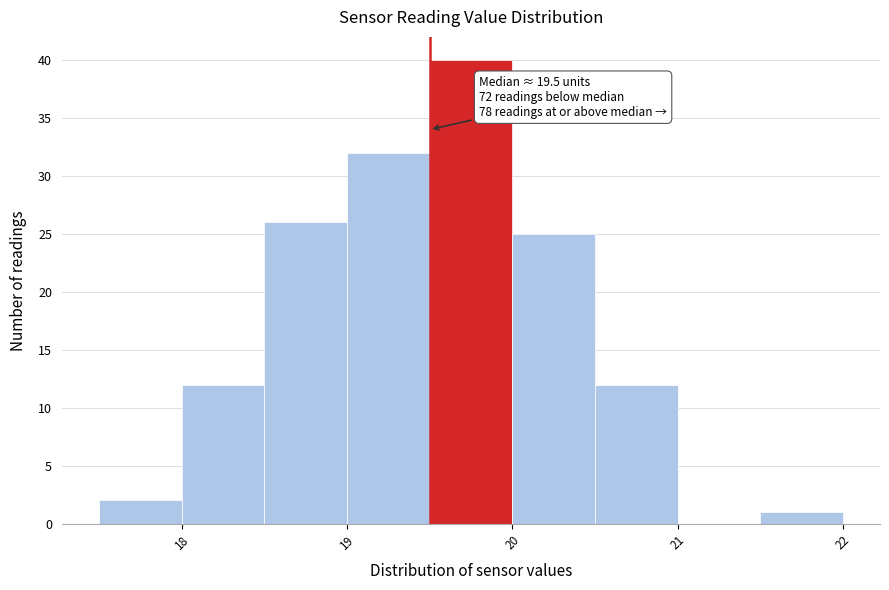

Which range on the x-axis has the tallest bar?

19.5 to 20.0